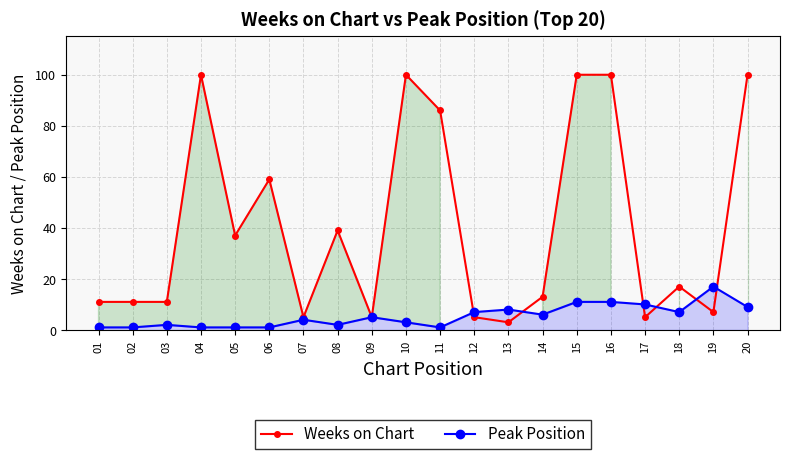

Reading right to left, extract all data points from this chart.

Weeks on Chart: 20=100	19=7	18=17	17=5	16=100	15=100	14=13	13=3	12=5	11=86	10=100	09=5	08=39	07=5	06=59	05=37	04=100	03=11	02=11	01=11
Peak Position: 20=9	19=17	18=7	17=10	16=11	15=11	14=6	13=8	12=7	11=1	10=3	09=5	08=2	07=4	06=1	05=1	04=1	03=2	02=1	01=1